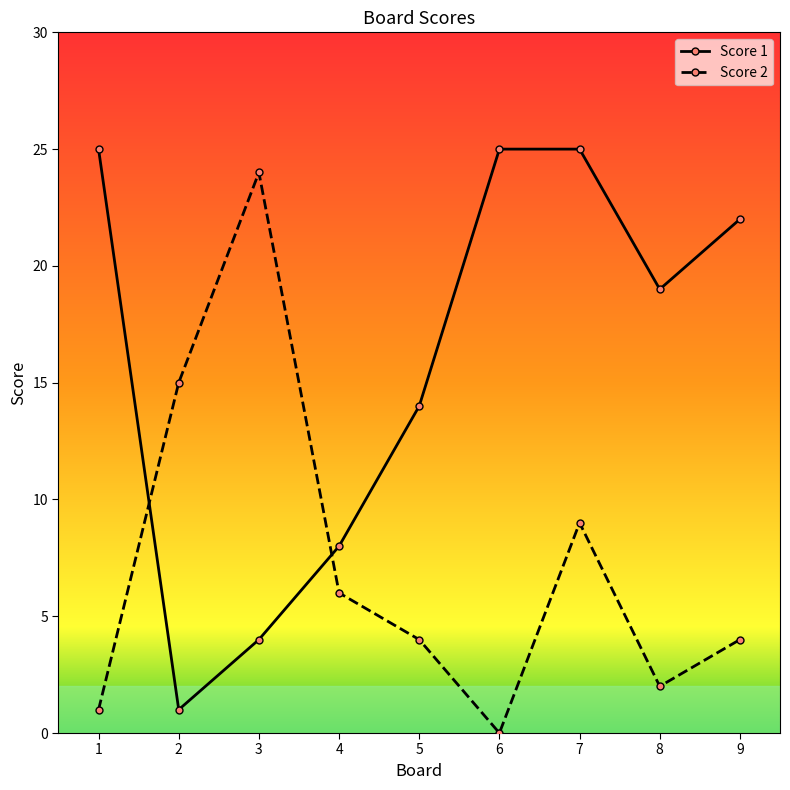

True or false: Score 1 and Score 2 cross at least once.

True